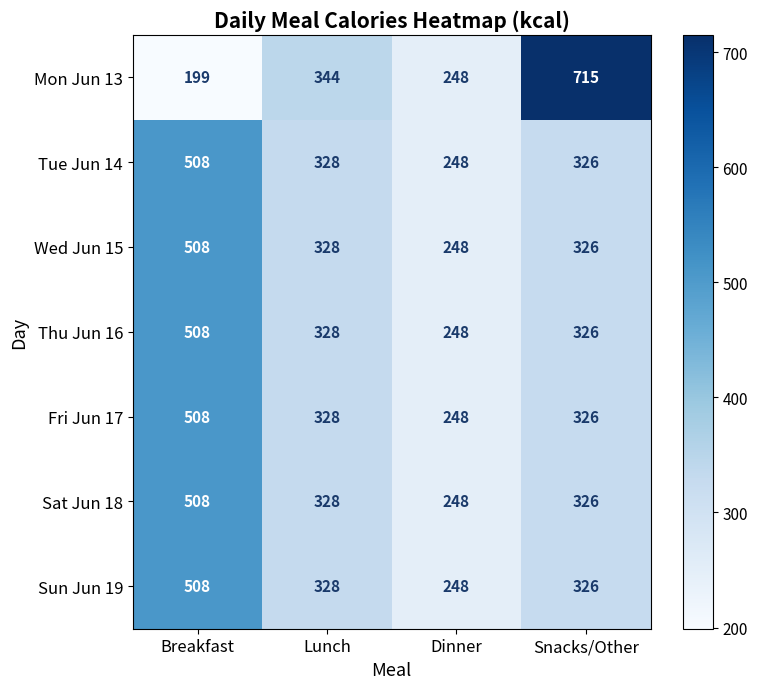

List the labels in order of Sat Jun 18 value, largest first.

Breakfast, Lunch, Snacks/Other, Dinner